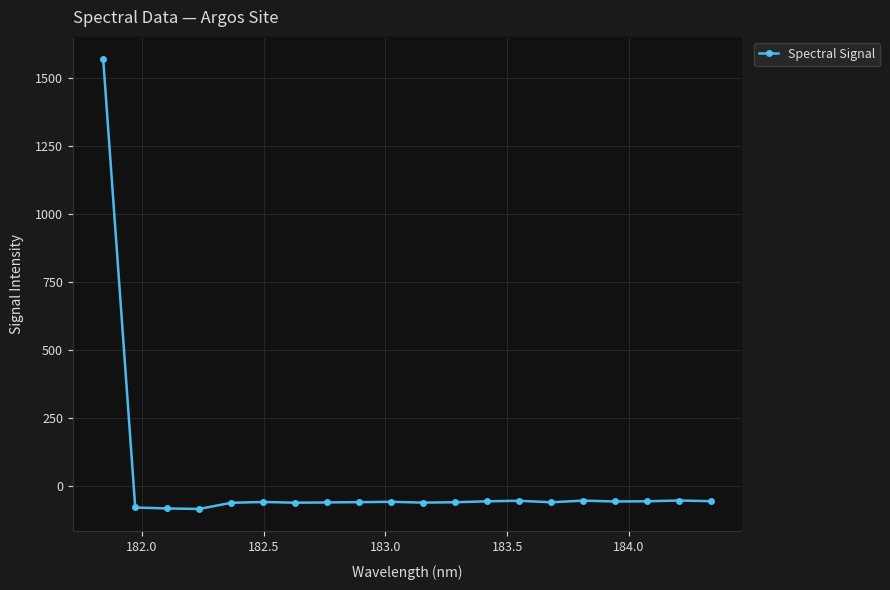

What is the average value?

18.2